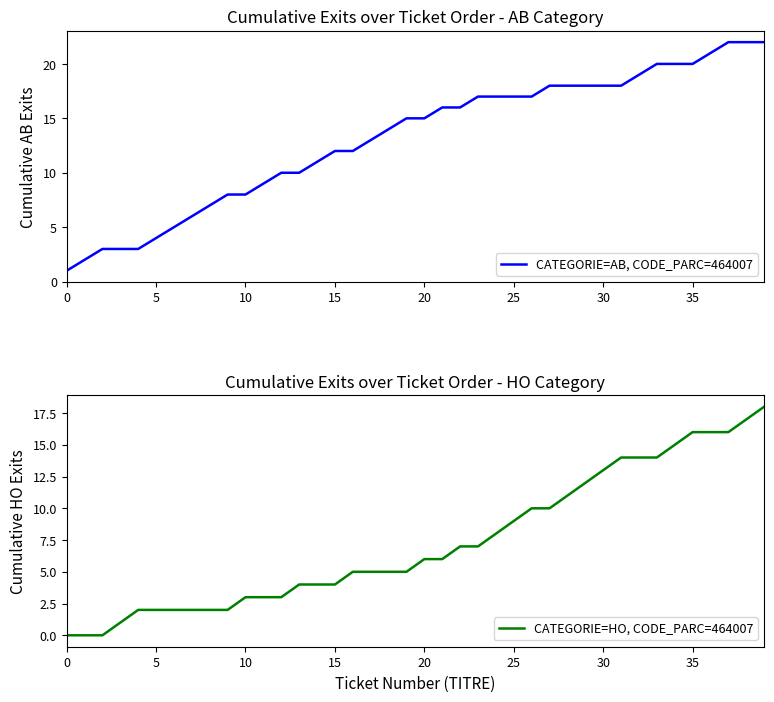

Does the chart display data point markers on the line(s)?

No